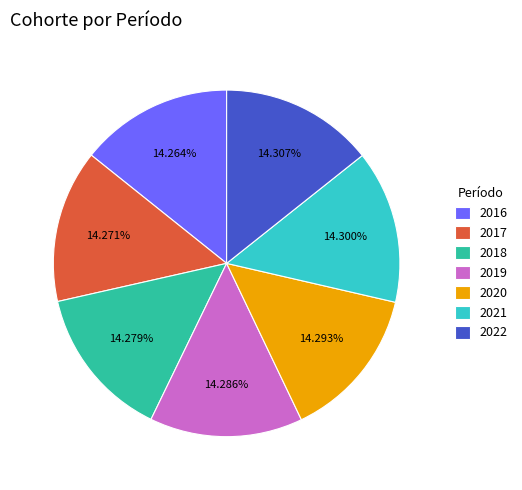

What percentage is the 2017 slice, to the nearest percent?

14%